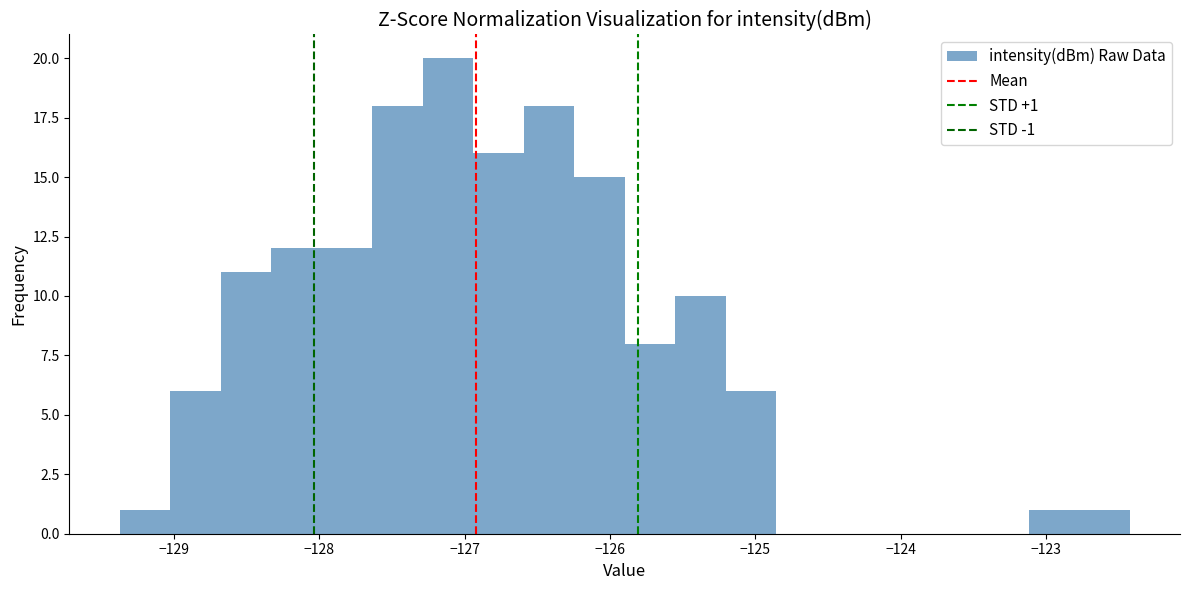

Read against the x-axis, roughly where is the centre of the tallest bar?

-127.1